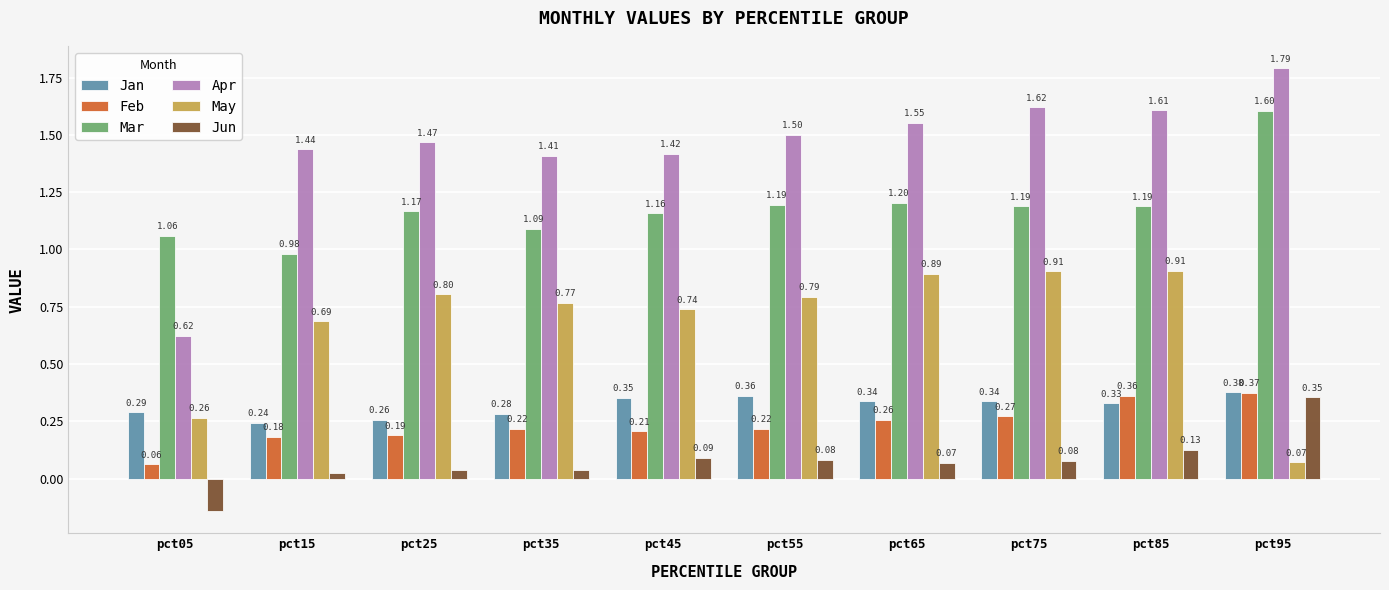

Which category has the highest value across all series?

pct95